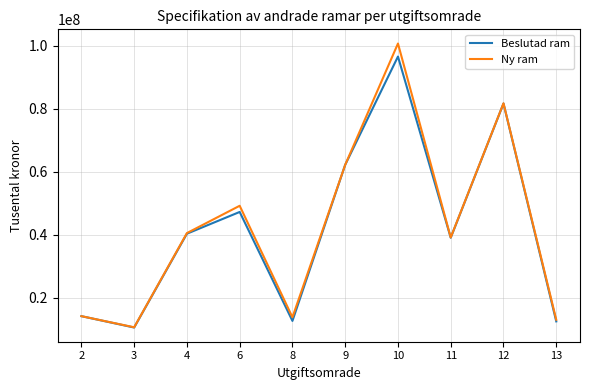

How many interior local peaks does the Beslutad ram series have?

3